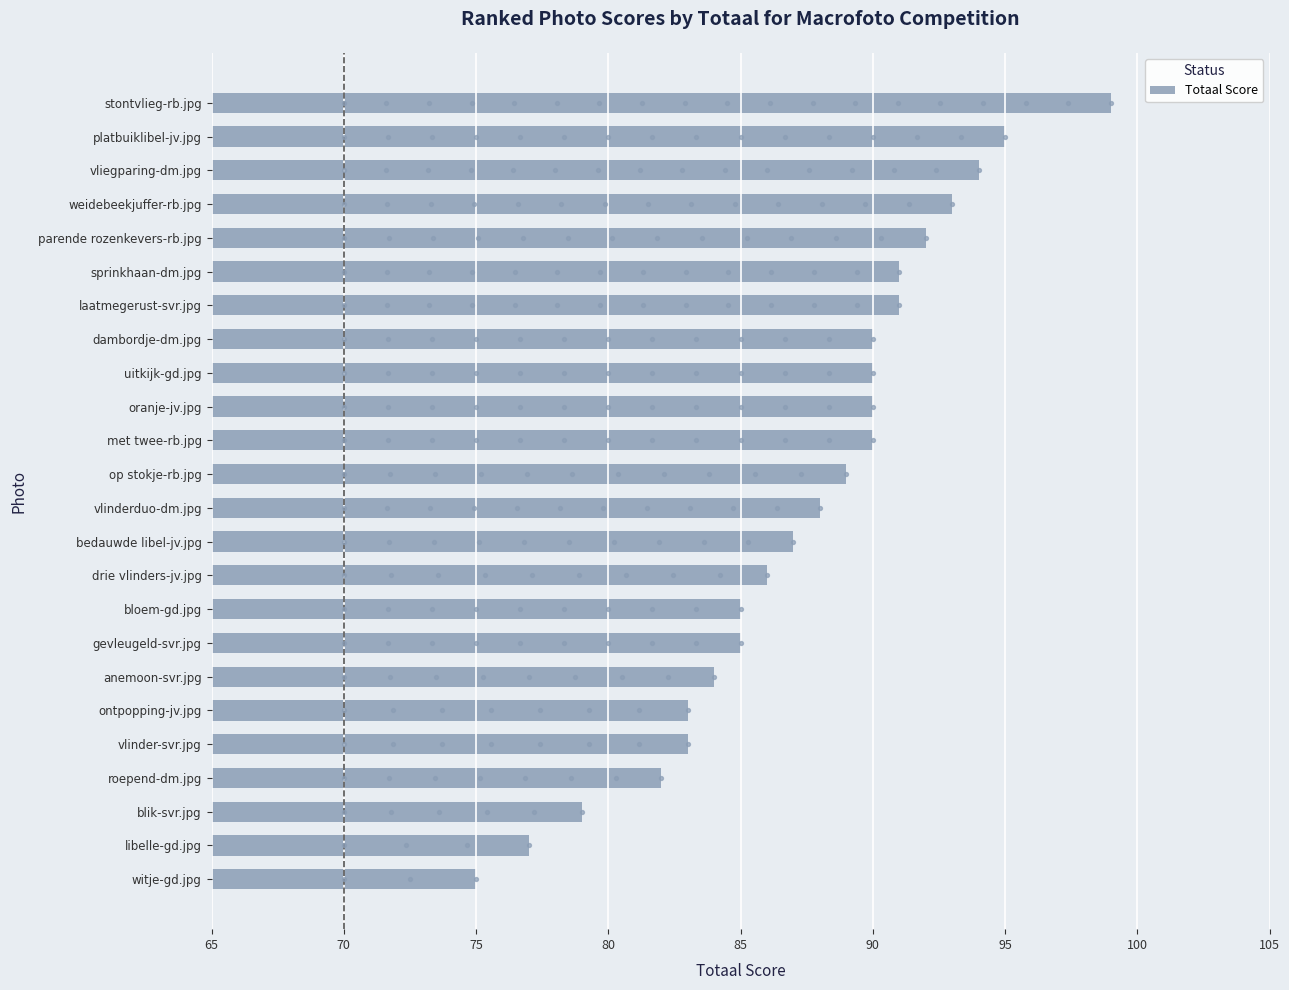

Which category has the highest value in the Totaal Score series?

stontvlieg-rb.jpg